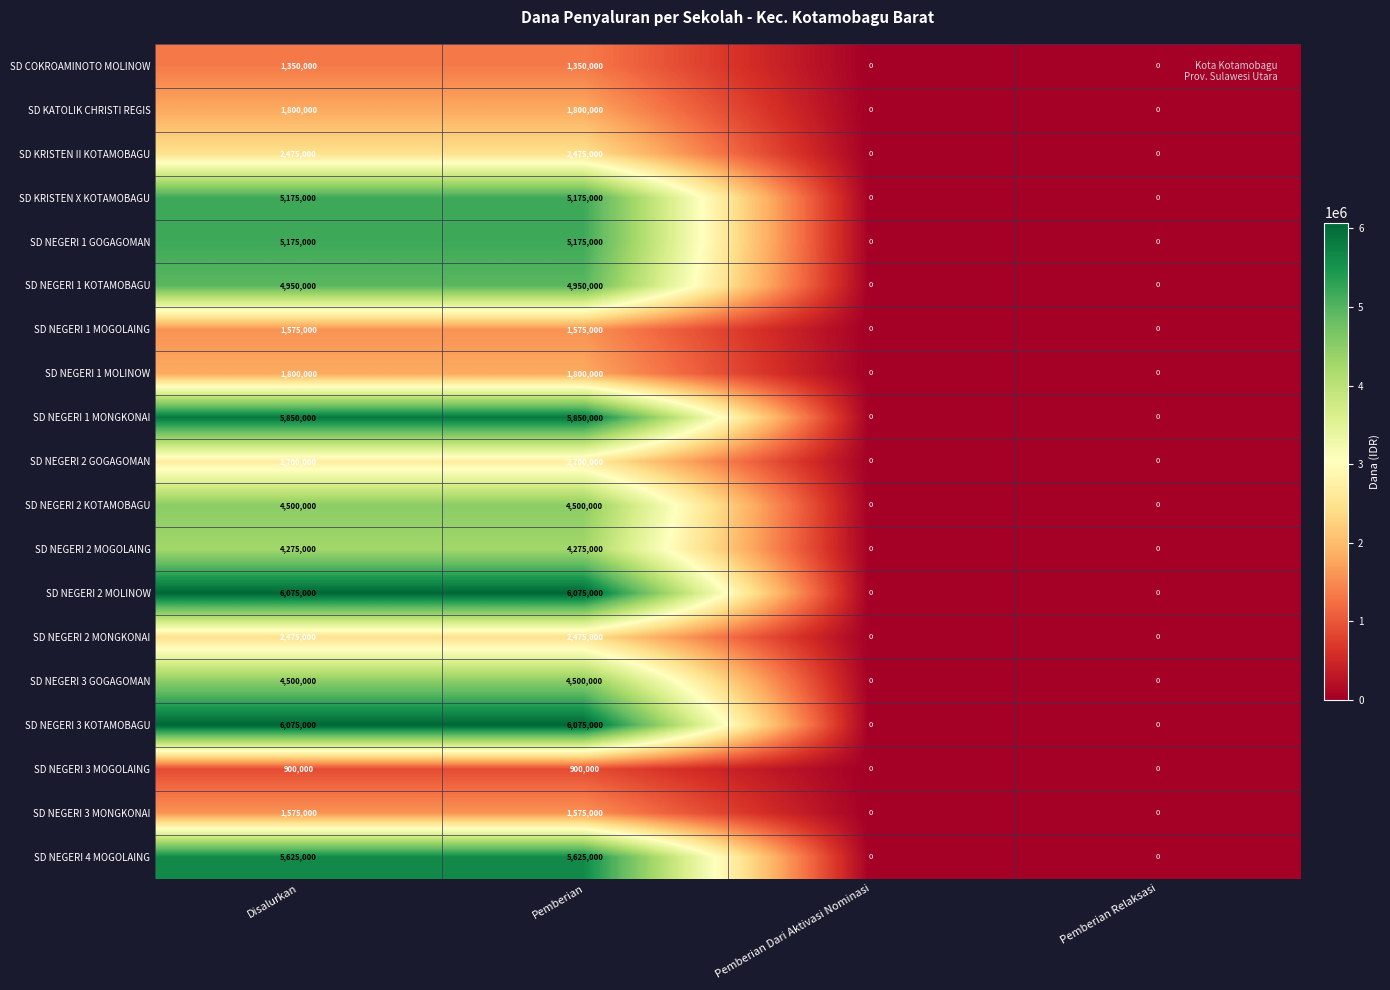

What is the highest value of the SD COKROAMINOTO MOLINOW series?

1350000